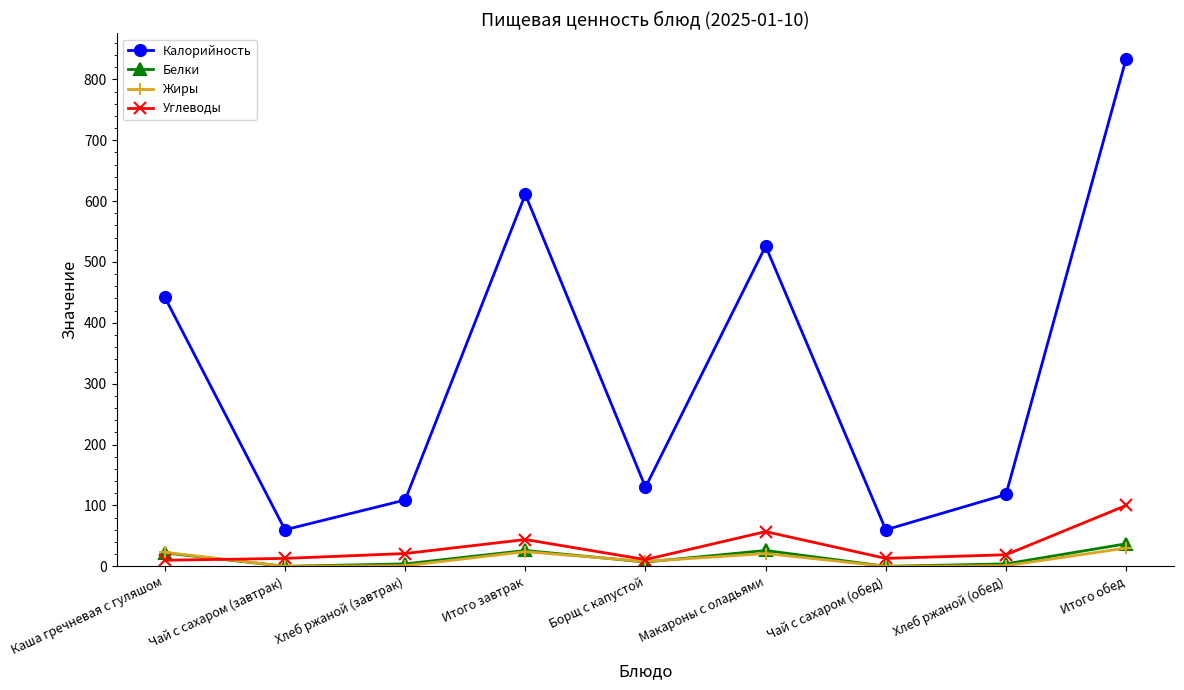

What is the difference between the Углеводы values at Хлеб ржаной (обед) and Хлеб ржаной (завтрак)?

2